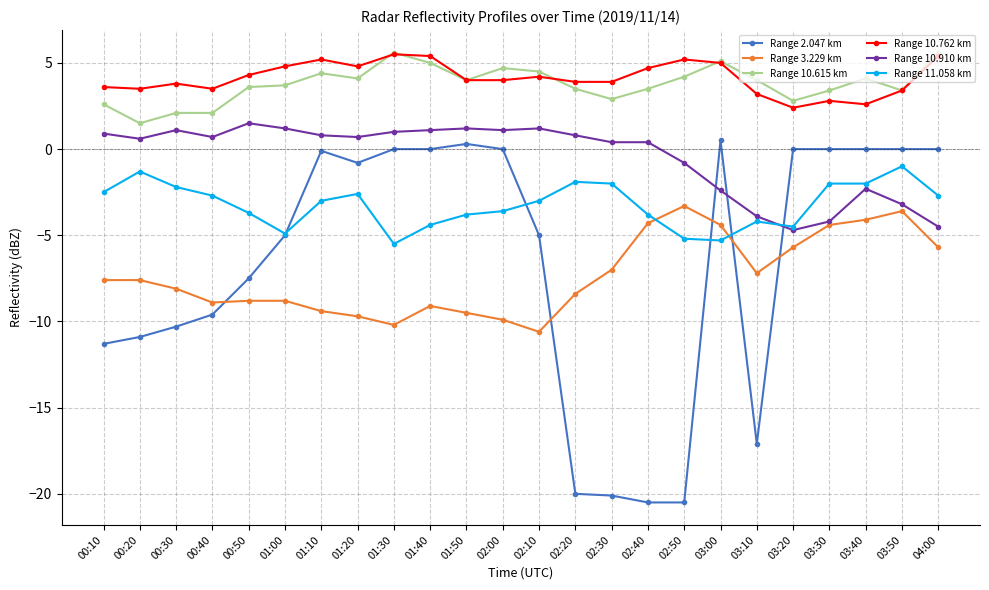

At which category does Range 10.762 km reach its first local peak?

00:30